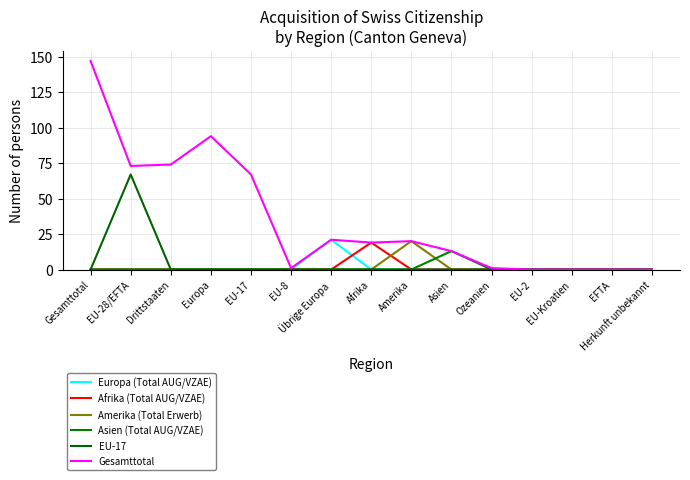

What is the sum of all Amerika (Total Erwerb) values?

20